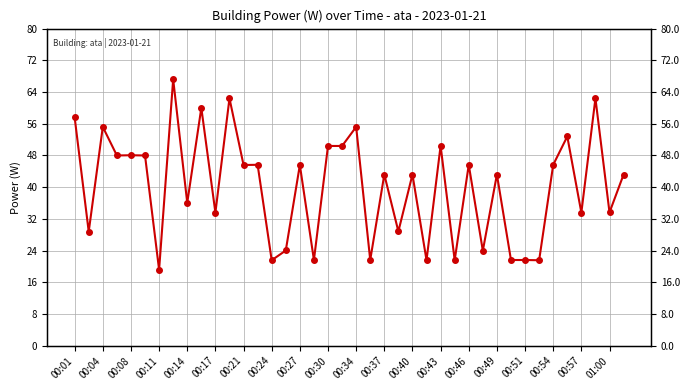

The chart shows a value of 25.2 at 00:37. True or false?

False